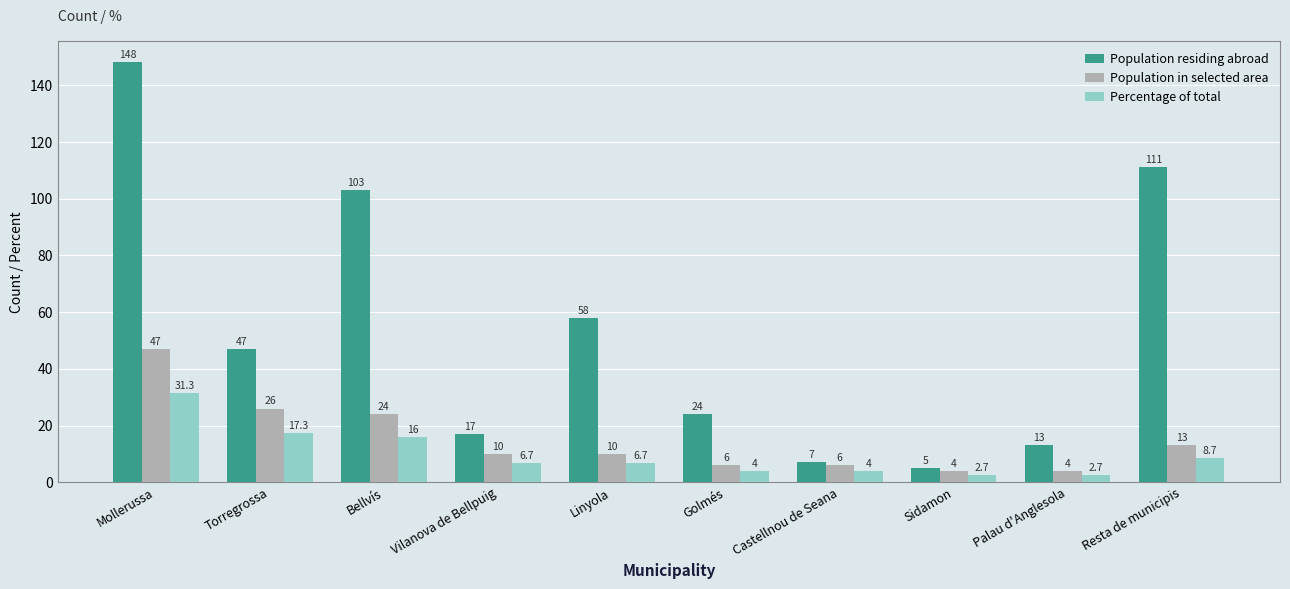

Reading left to right, what are all the values shown in this chart?

Population residing abroad: 148.0	47.0	103.0	17.0	58.0	24.0	7.0	5.0	13.0	111.0
Population in selected area: 47.0	26.0	24.0	10.0	10.0	6.0	6.0	4.0	4.0	13.0
Percentage of total: 31.3	17.3	16.0	6.7	6.7	4.0	4.0	2.7	2.7	8.7